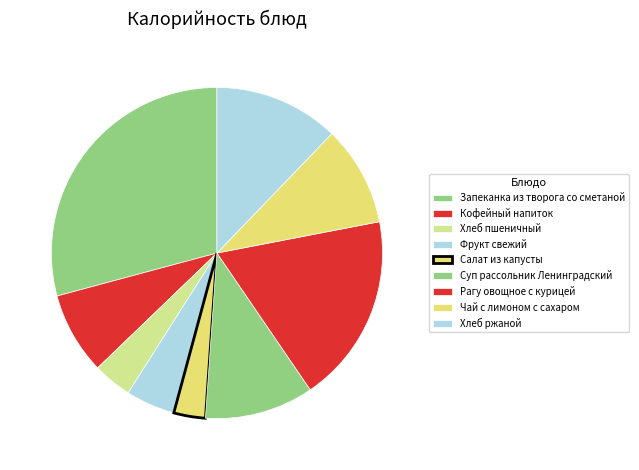

How many segments does this pie chart have?

9